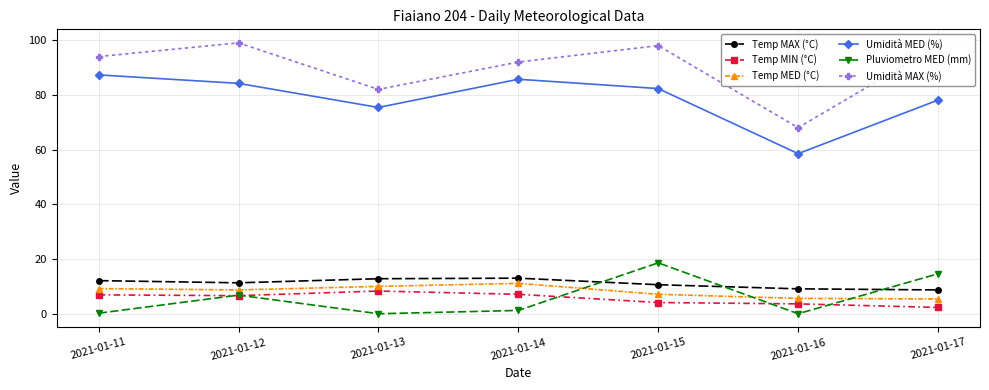

Which series changed the most between 2021-01-13 and 2021-01-17?

Umidità MAX (%)